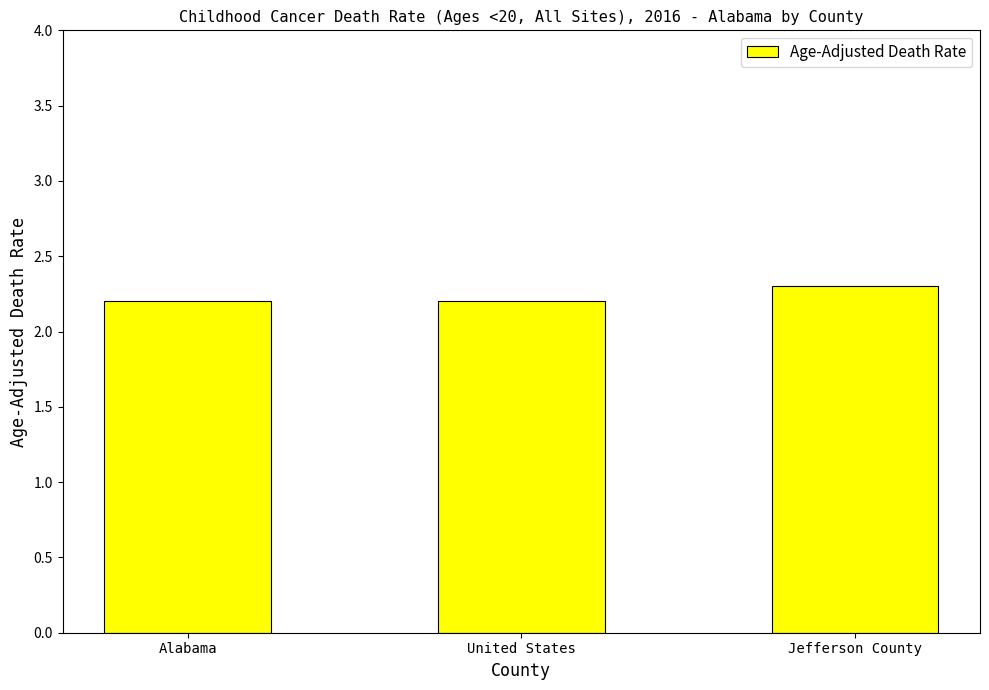

The chart shows a value of 3.7 at Jefferson County. True or false?

False